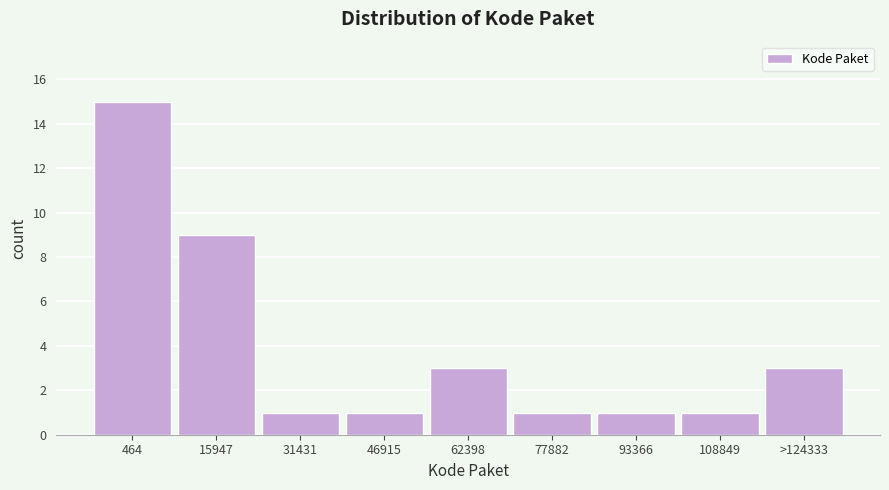

Reading left to right, what are all the values shown in this chart?

15	9	1	1	3	1	1	1	3